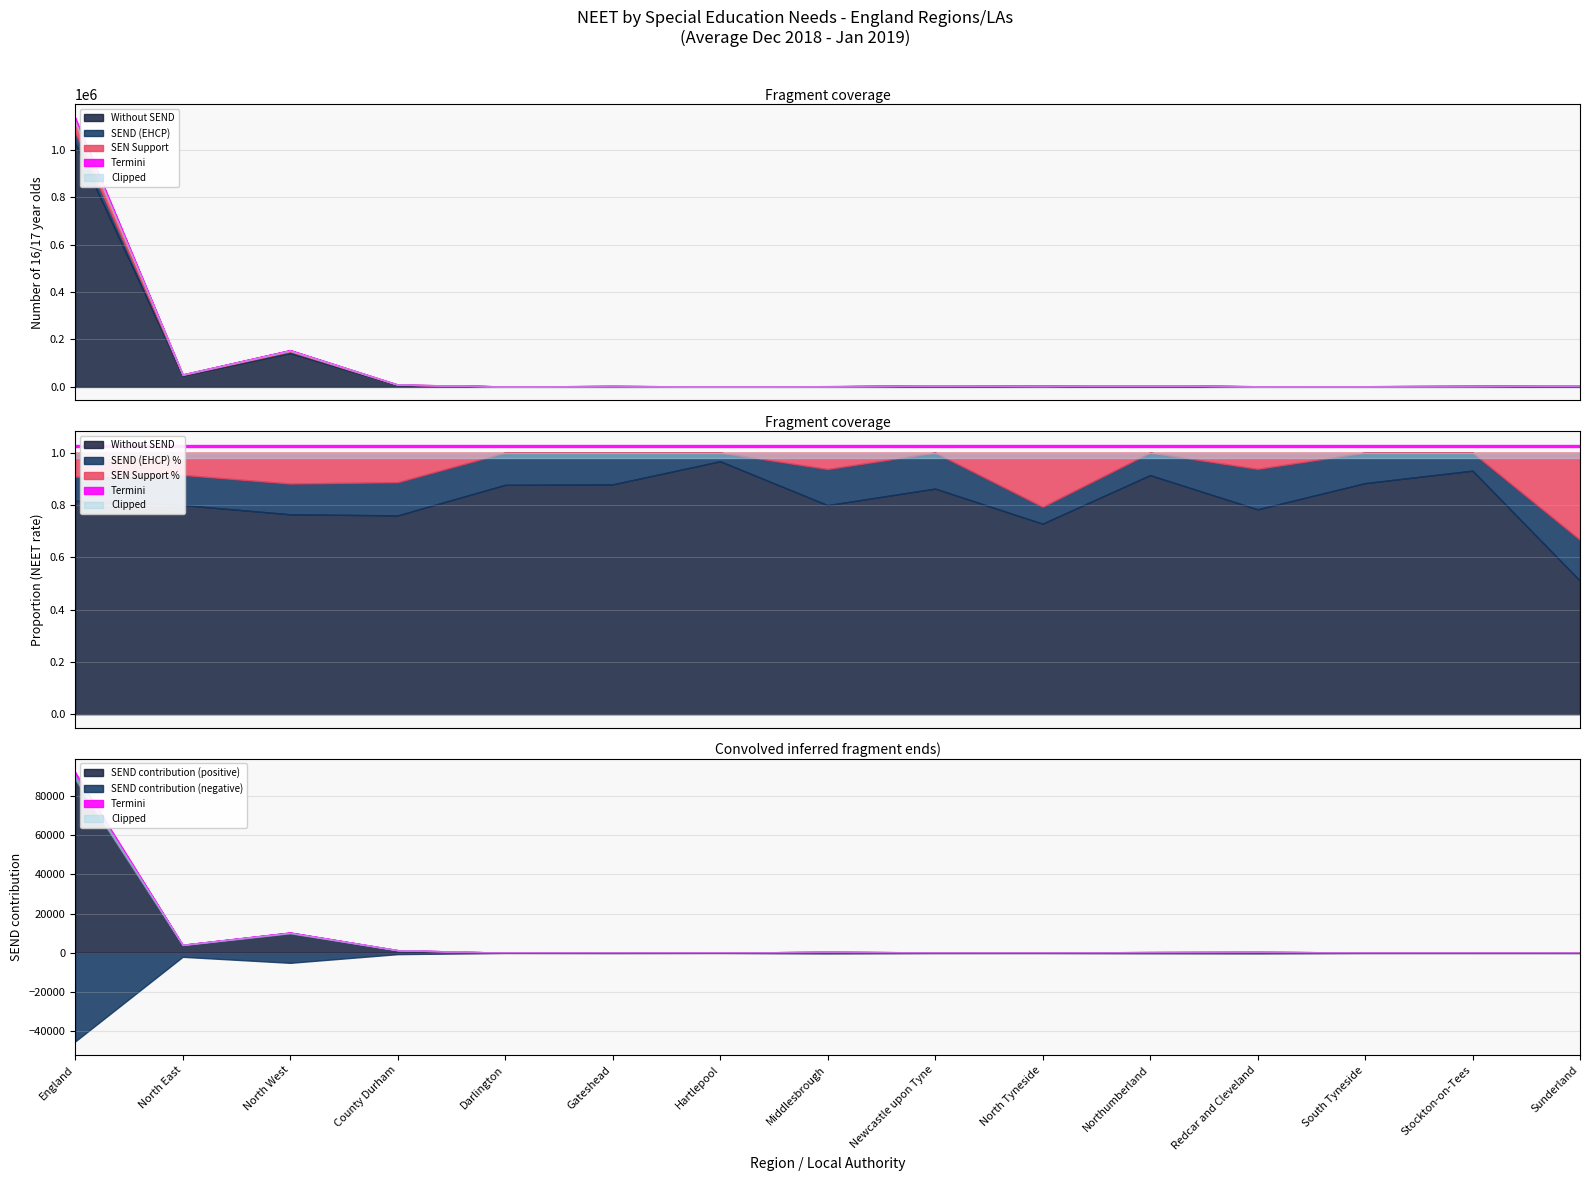

Reading left to right, list all the values displayed in this chart.

SEND (EHCP) Number: England=43310.0	North East=2320.0	North West=5770.0	County Durham=500.0	Darlington=70.0	Gateshead=210.0	Hartlepool=80.0	Middlesbrough=140.0	Newcastle upon Tyne=190.0	North Tyneside=150.0	Northumberland=280.0	Redcar and Cleveland=170.0	South Tyneside=160.0	Stockton-on-Tees=170.0	Sunderland=200.0
SEND (EHCP) %: England=0.1	North East=0.1	North West=0.1	County Durham=0.1	Darlington=0.1	Gateshead=0.1	Hartlepool=0.0	Middlesbrough=0.1	Newcastle upon Tyne=0.1	North Tyneside=0.1	Northumberland=0.1	Redcar and Cleveland=0.2	South Tyneside=0.1	Stockton-on-Tees=0.1	Sunderland=0.2
SEN Support Number: England=47030.0	North East=1740.0	North West=4420.0	County Durham=840.0	Darlington=0.0	Gateshead=0.0	Hartlepool=0.0	Middlesbrough=410.0	Newcastle upon Tyne=10.0	North Tyneside=30.0	Northumberland=100.0	Redcar and Cleveland=350.0	South Tyneside=0.0	Stockton-on-Tees=0.0	Sunderland=0.0
SEN Support %: England=0.1	North East=0.1	North West=0.1	County Durham=0.1	Darlington=0.0	Gateshead=0.0	Hartlepool=0.0	Middlesbrough=0.1	Newcastle upon Tyne=0.0	North Tyneside=0.2	Northumberland=0.0	Redcar and Cleveland=0.1	South Tyneside=0.0	Stockton-on-Tees=0.0	Sunderland=0.3
Without SEND Number: England=1028760.0	North East=47900.0	North West=142900.0	County Durham=8510.0	Darlington=2020.0	Gateshead=3510.0	Hartlepool=2010.0	Middlesbrough=2540.0	Newcastle upon Tyne=5090.0	North Tyneside=3940.0	Northumberland=5960.0	Redcar and Cleveland=2310.0	South Tyneside=2790.0	Stockton-on-Tees=3770.0	Sunderland=5450.0
Total Number: England=1119100.0	North East=51960.0	North West=153090.0	County Durham=9850.0	Darlington=2090.0	Gateshead=3720.0	Hartlepool=2090.0	Middlesbrough=3090.0	Newcastle upon Tyne=5290.0	North Tyneside=4120.0	Northumberland=6340.0	Redcar and Cleveland=2830.0	South Tyneside=2960.0	Stockton-on-Tees=3940.0	Sunderland=5650.0